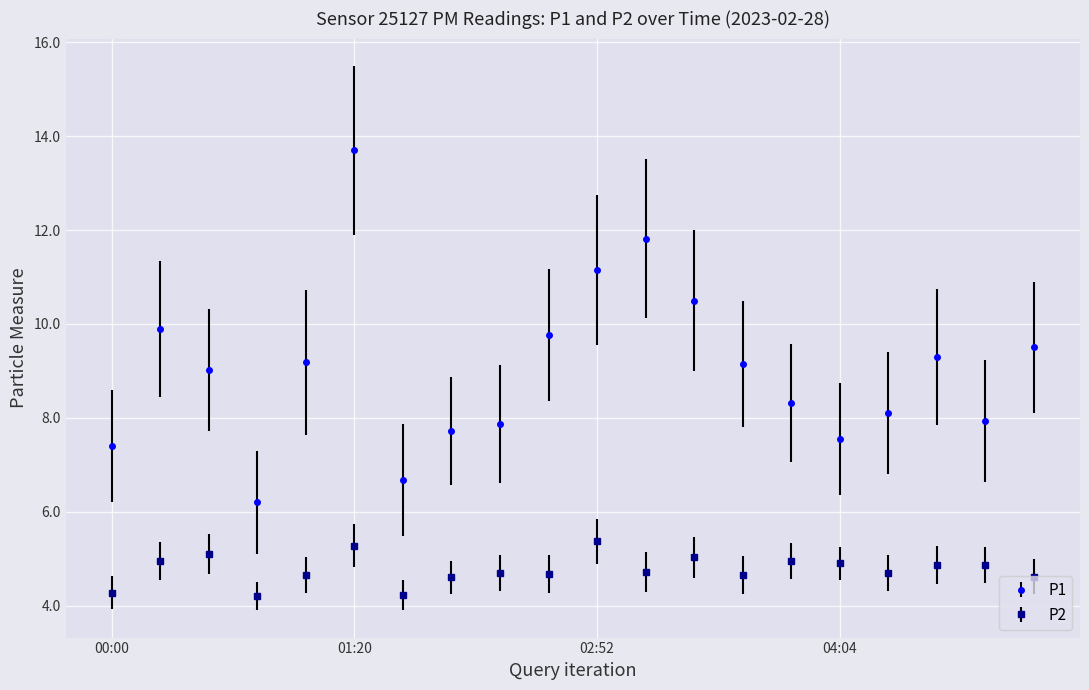

Which series has the largest range (max minus min)?

P1